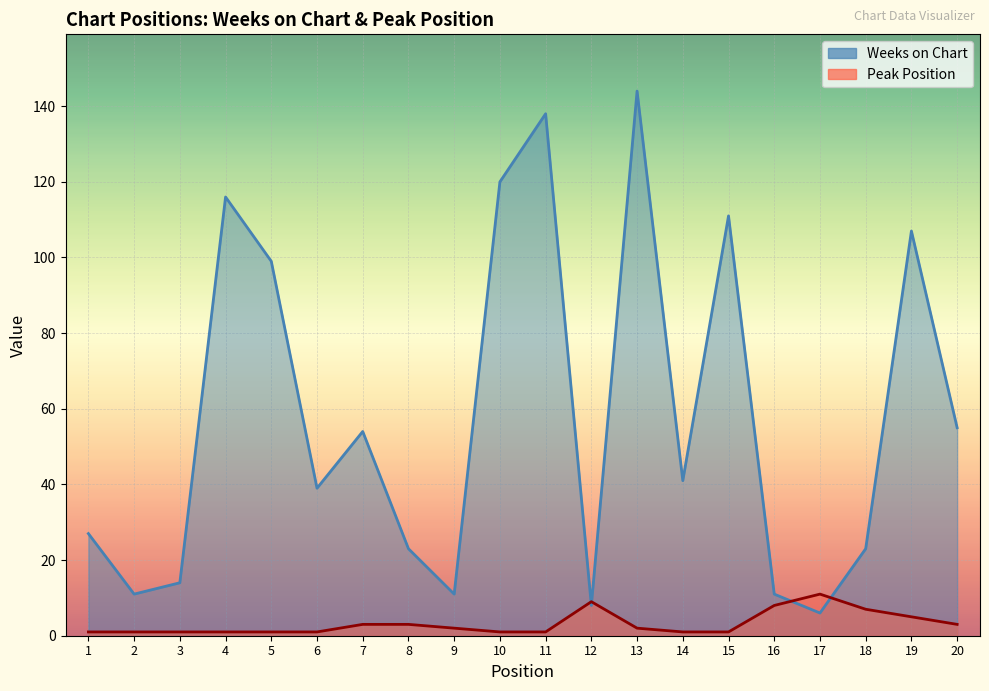

What is the total value across all series at 9?

13